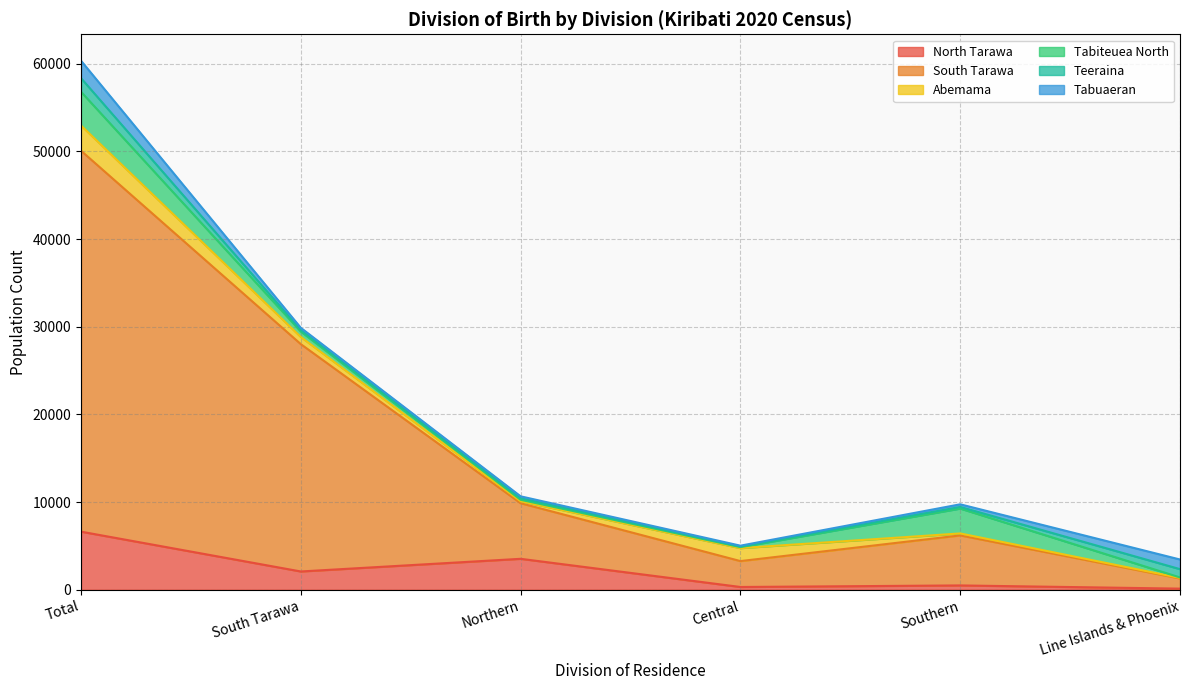

Which has a higher value, Line Islands & Phoenix or Northern?

Northern